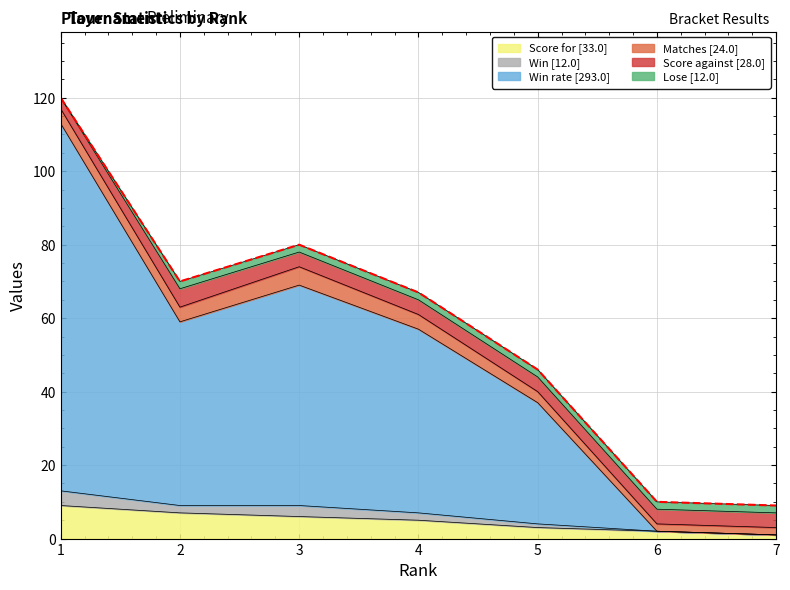

Which series changed the most between 1 and 7?

Win rate